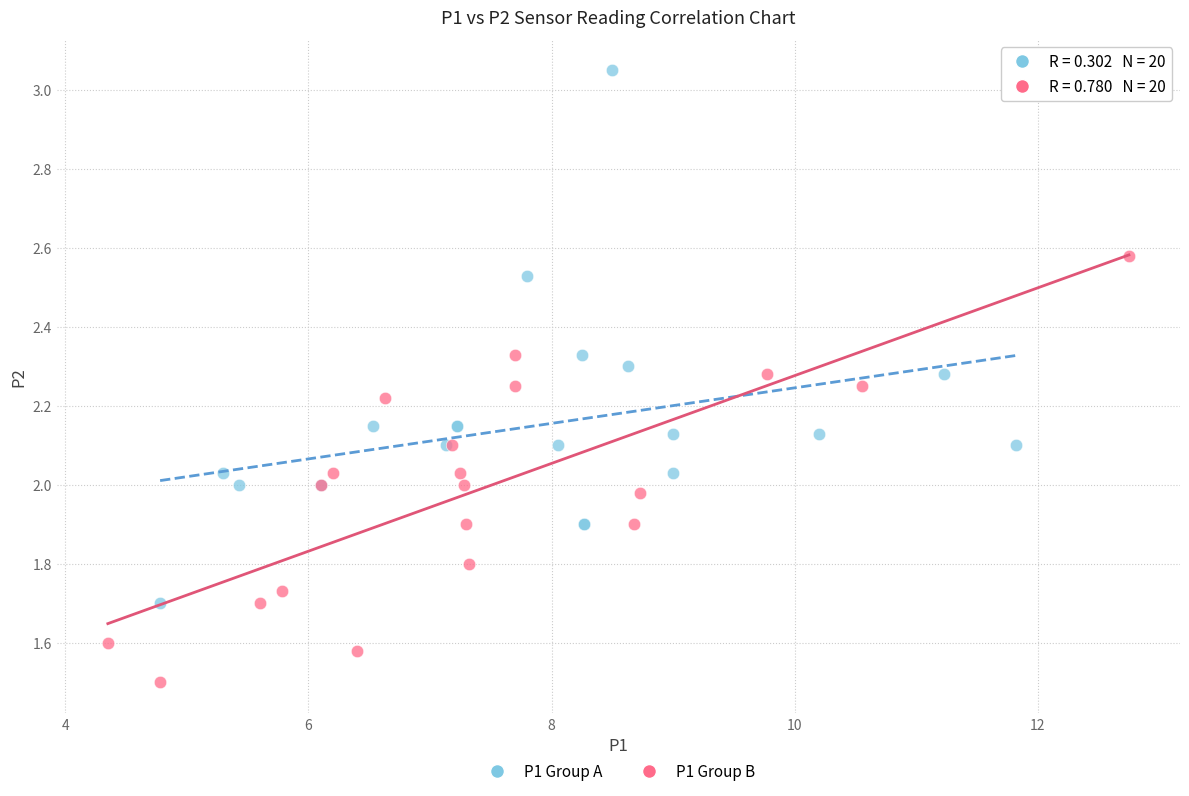

Which series has the largest Y range (max minus min)?

P1 Group A